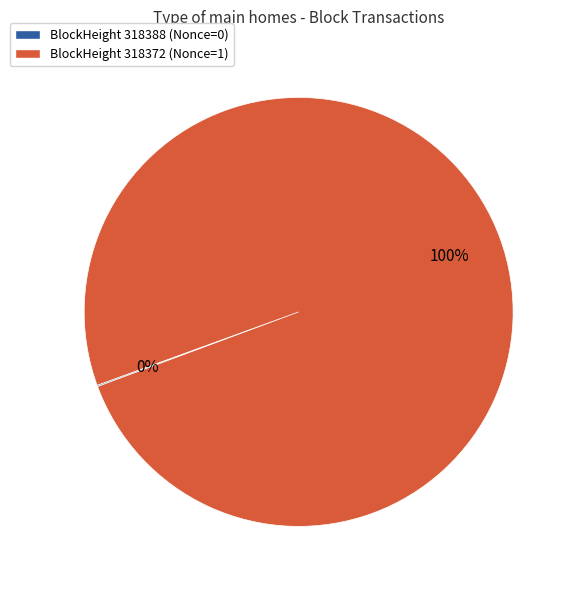

Which slice is the largest?

BlockHeight 318372 (Nonce=1)